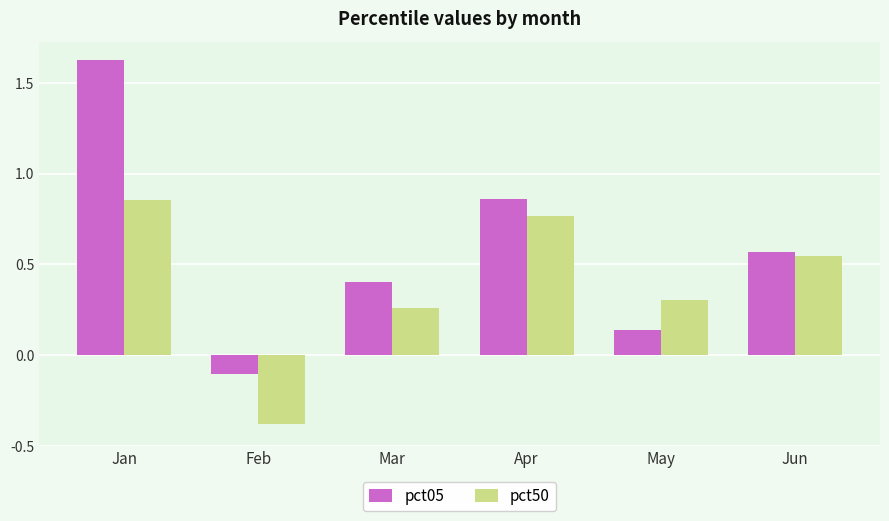

At which label does pct05 first exceed 0?

Jan